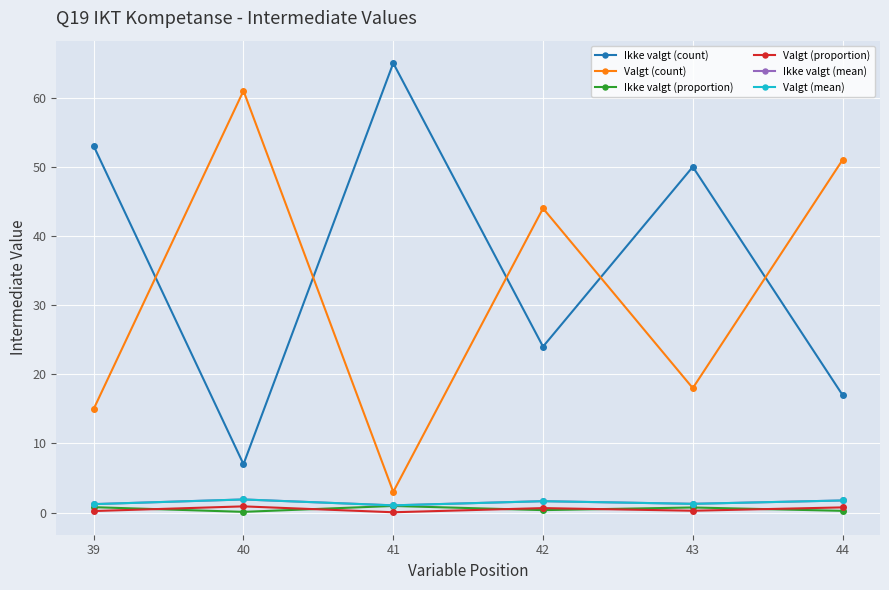

How many lines are shown in the chart?

6